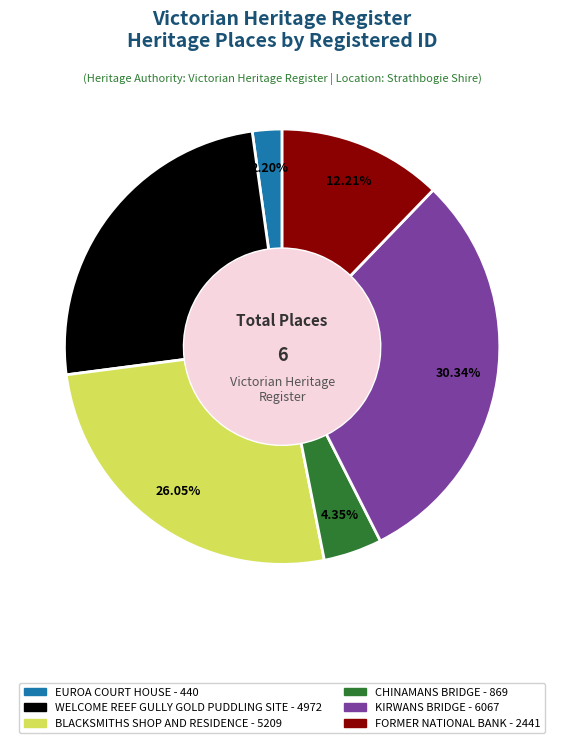

Between KIRWANS BRIDGE and EUROA COURT HOUSE, which is larger?

KIRWANS BRIDGE